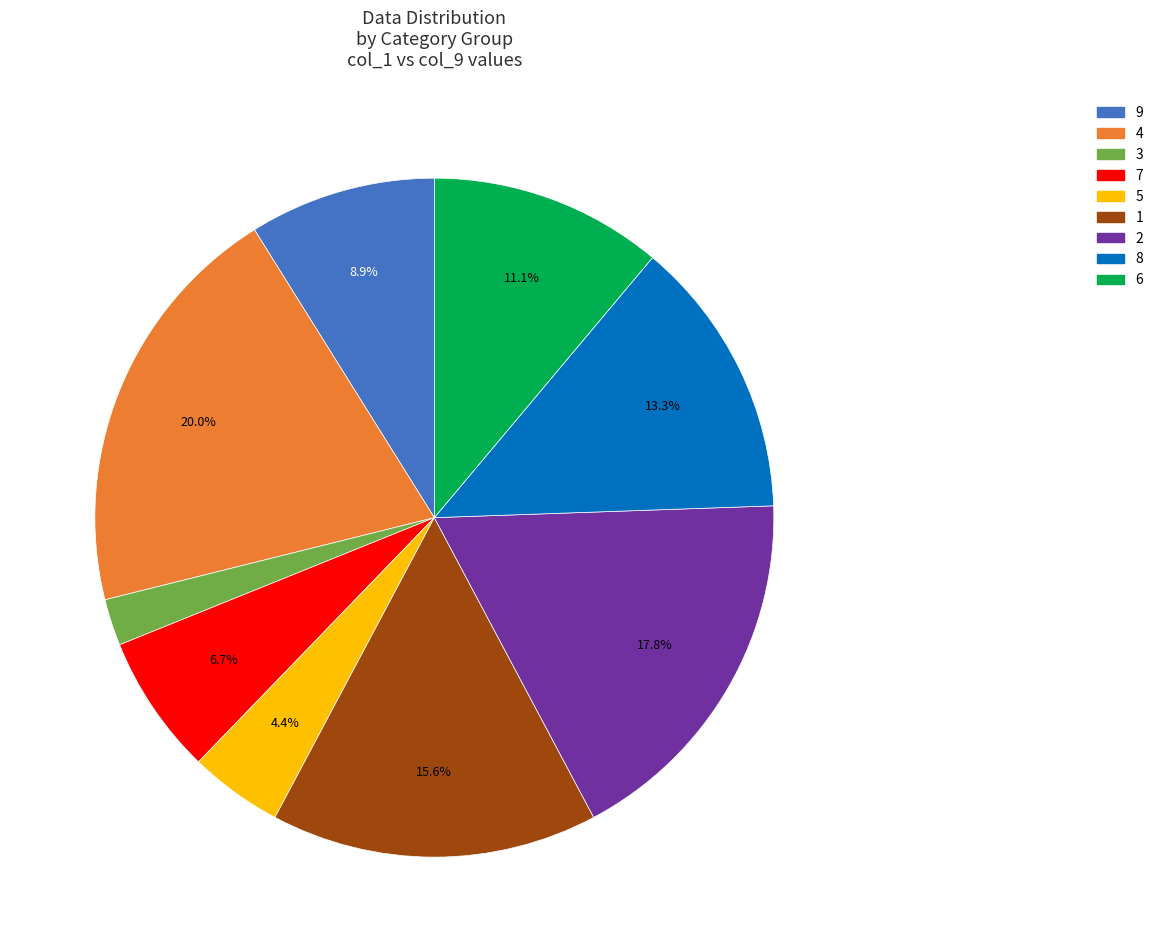

Is there a majority slice in this chart?

No